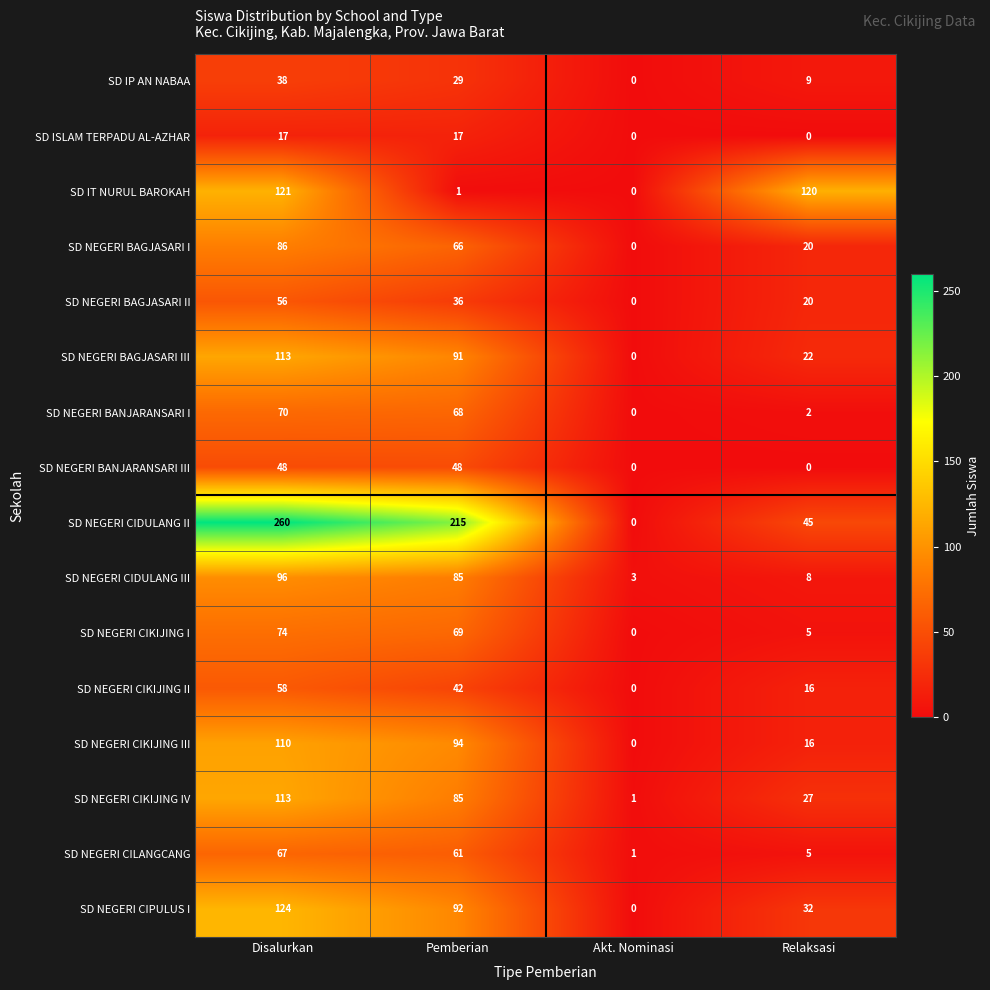

Which category has the highest value in the SD NEGERI CIKIJING II series?

Disalurkan